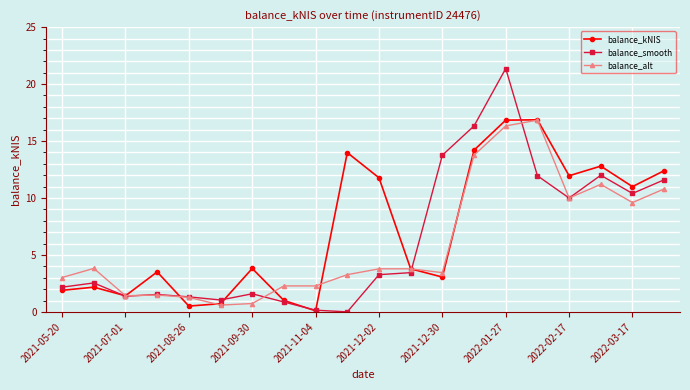

Which series has the largest range (max minus min)?

balance_smooth